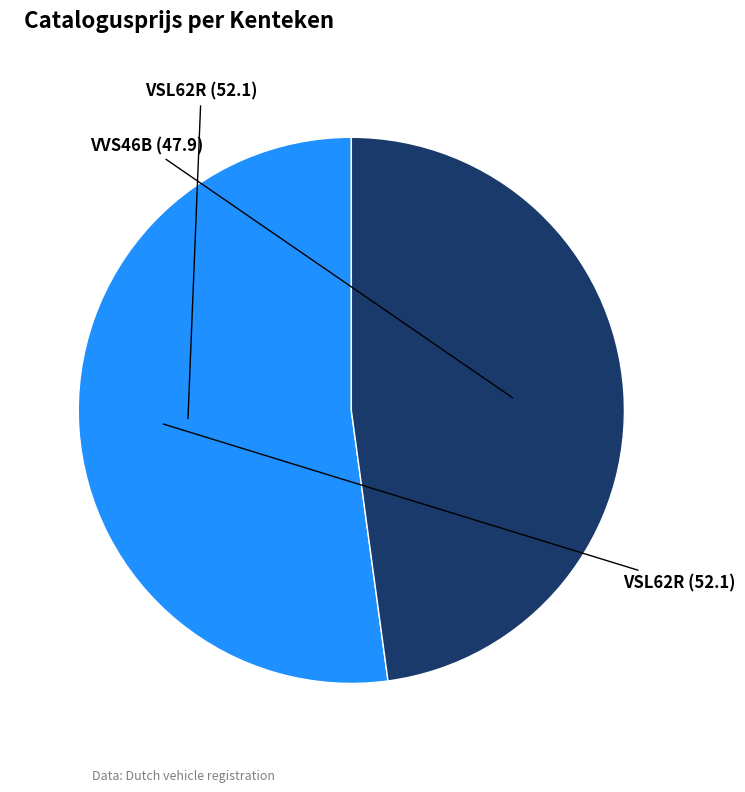

To the nearest percent, what is the difference between the VVS46B and VSL62R slice percentages?

4%